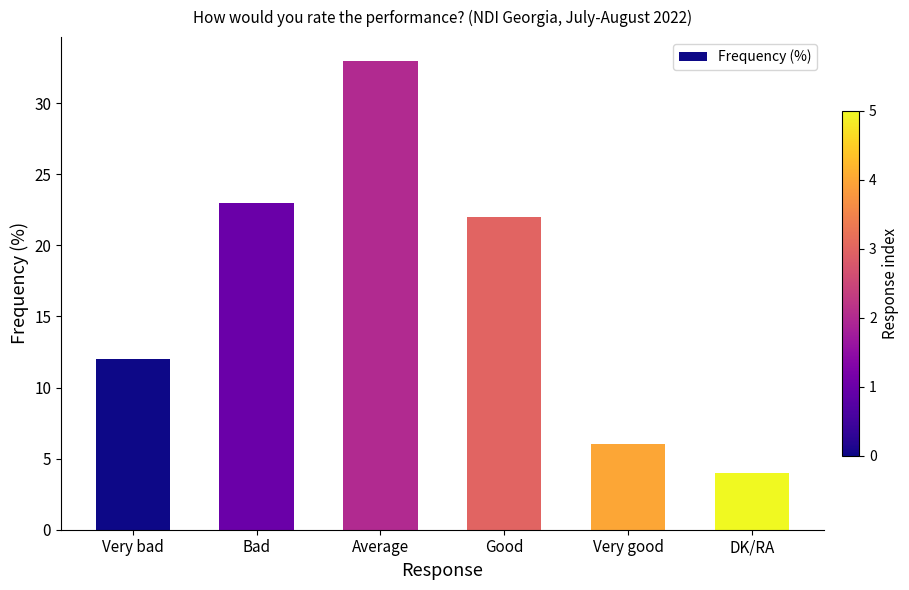

What is the sum of the values at DK/RA and Average?

37